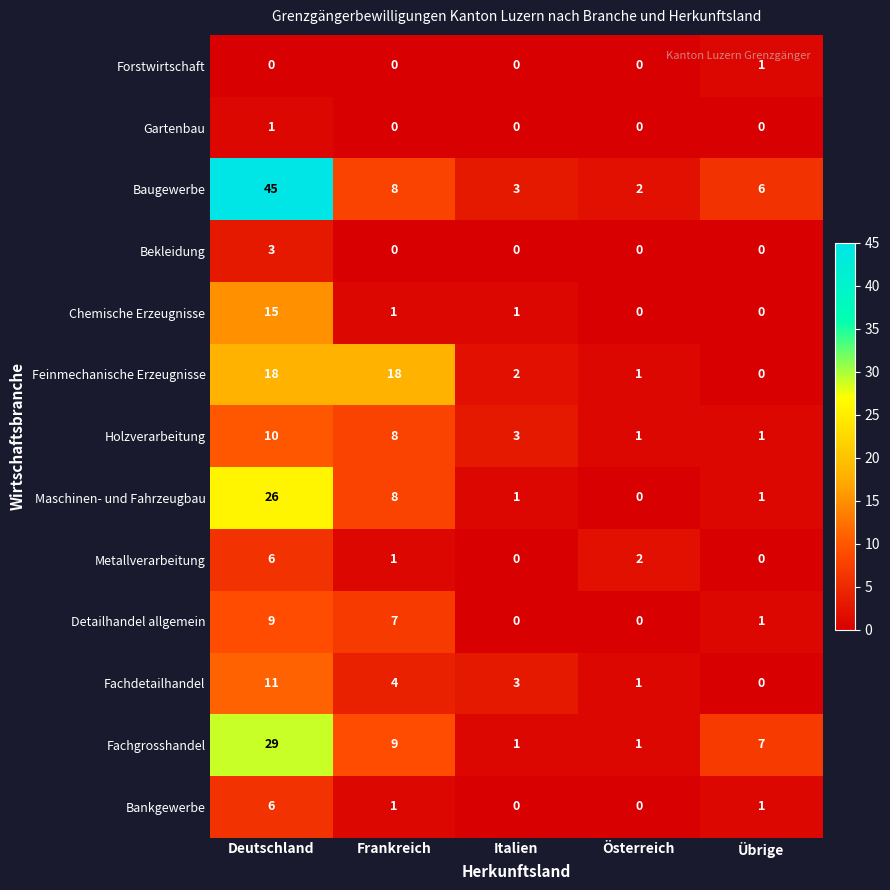

At which label does Fachdetailhandel reach its peak?

Deutschland